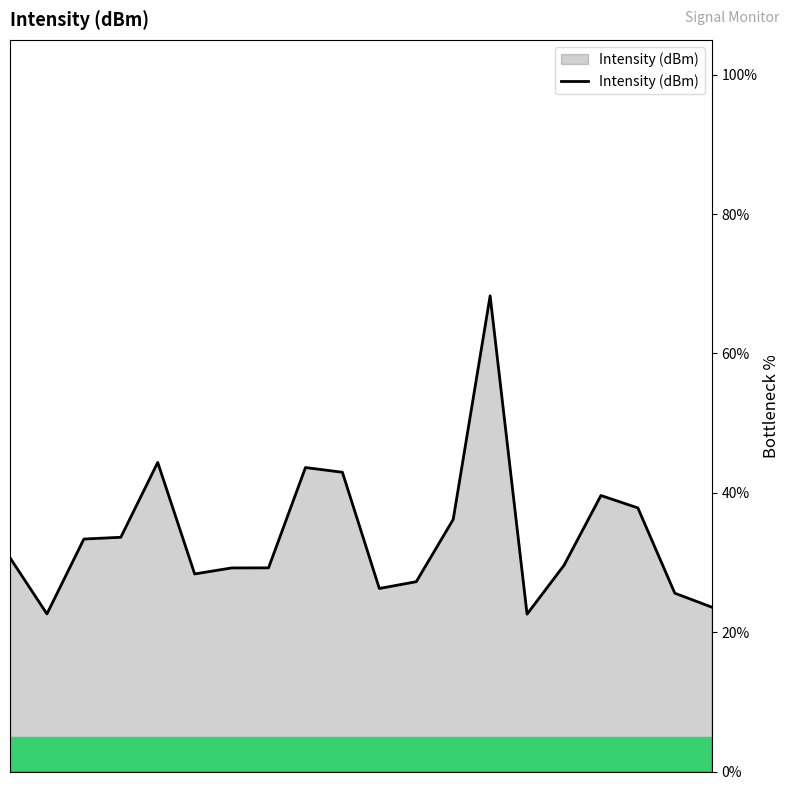

What is the smallest value displayed?

22.6